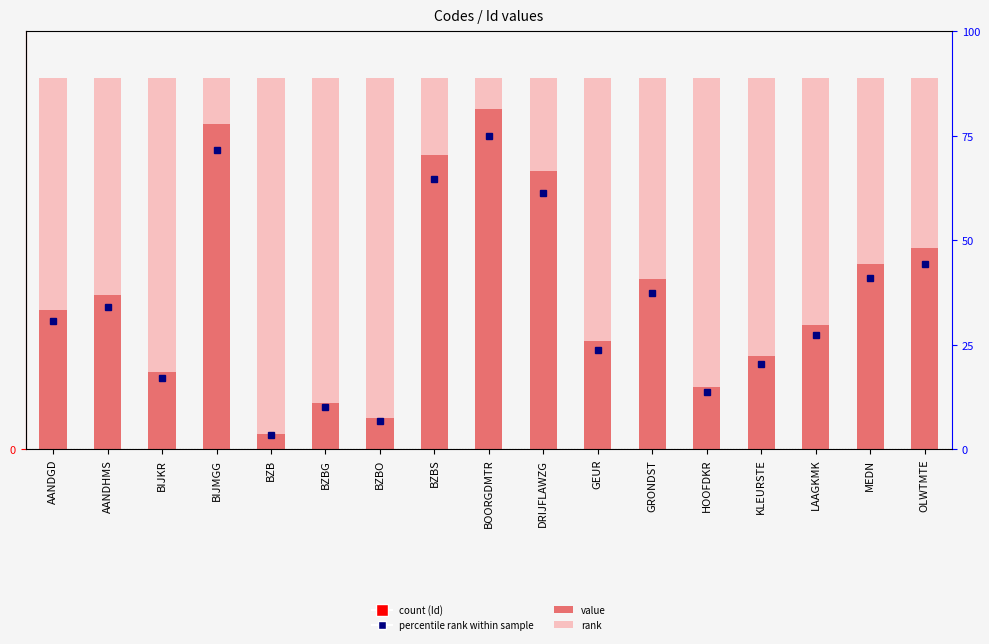

Reading left to right, transcribe all the data shown in this chart.

9	10	5	21	1	3	2	19	22	18	7	11	4	6	8	12	13